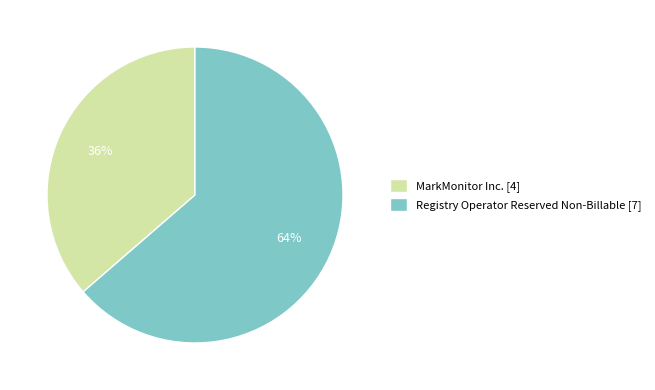

Combined, do Registry Operator Reserved Non-Billable [7] and MarkMonitor Inc. [4] account for over 50%?

Yes